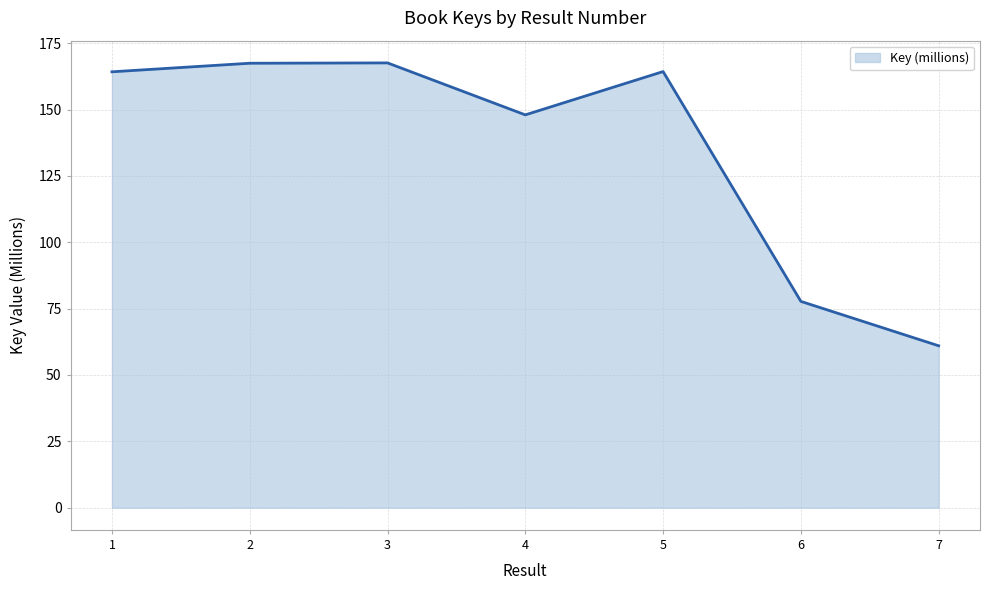

What is the difference between the maximum and minimum values?

106.6